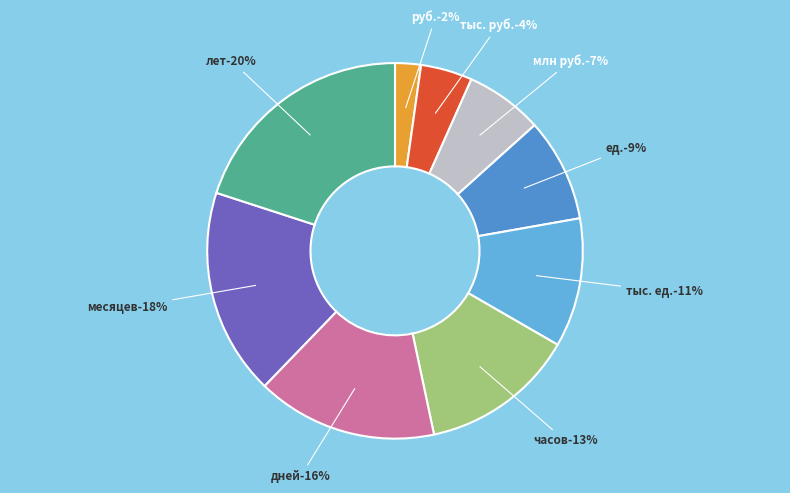

What is the smallest slice in the pie chart?

руб.